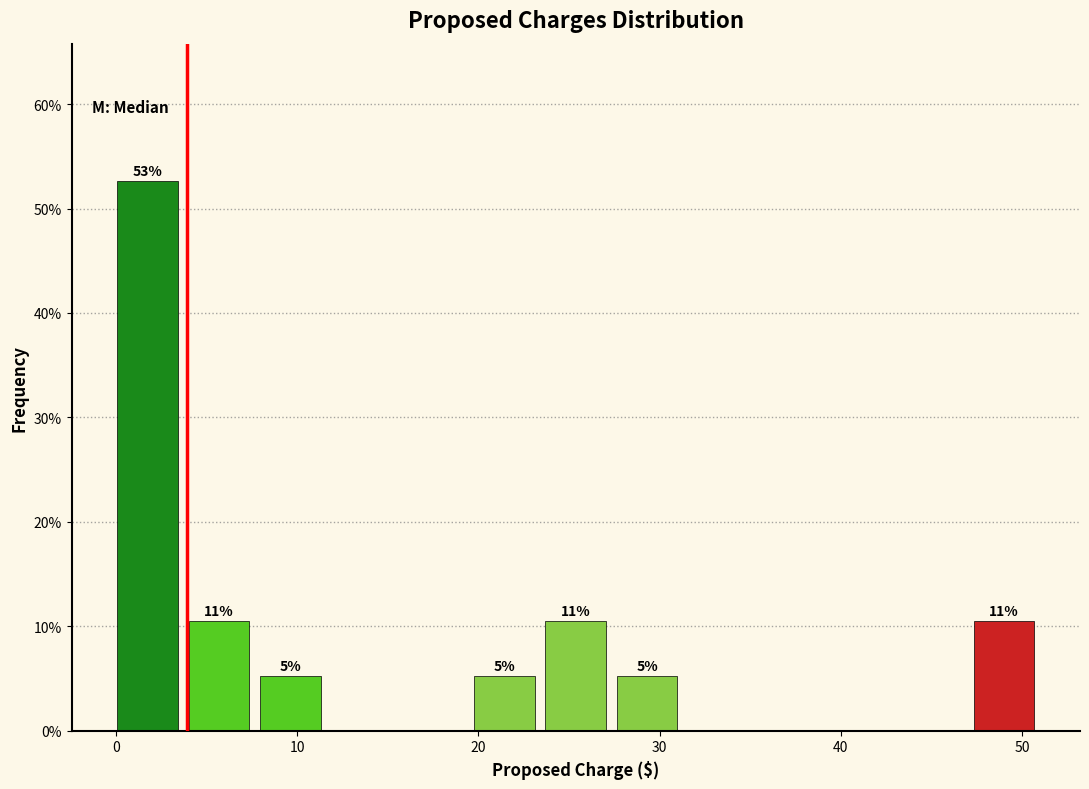

Around what value on the x-axis is the tallest bar? Give the approximate position of its centre, as read against the axis.

2